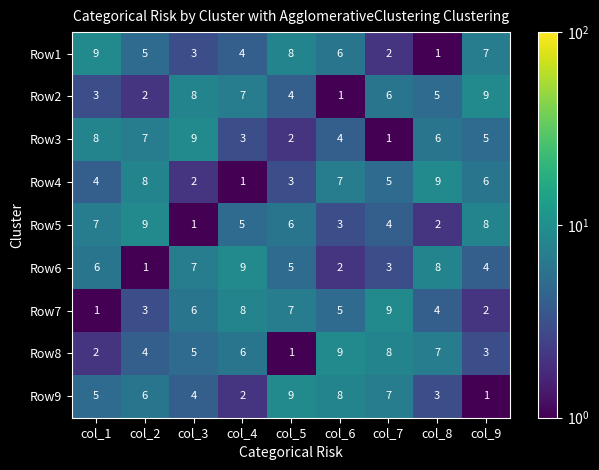

Count the Row8 values in the range 3 to 7.

5